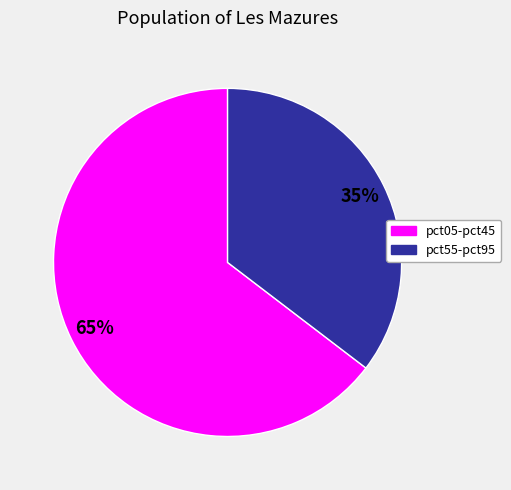

To the nearest percent, what is the average slice percentage?

50%